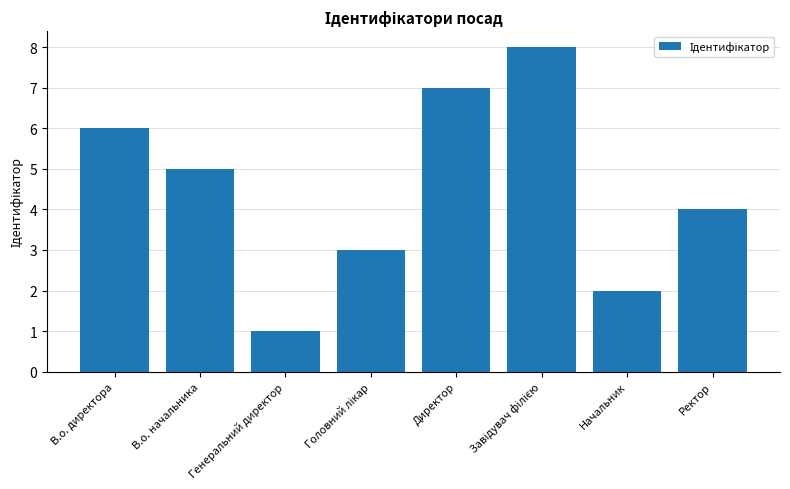

The chart shows a value of 5 at В.о. начальника. True or false?

True